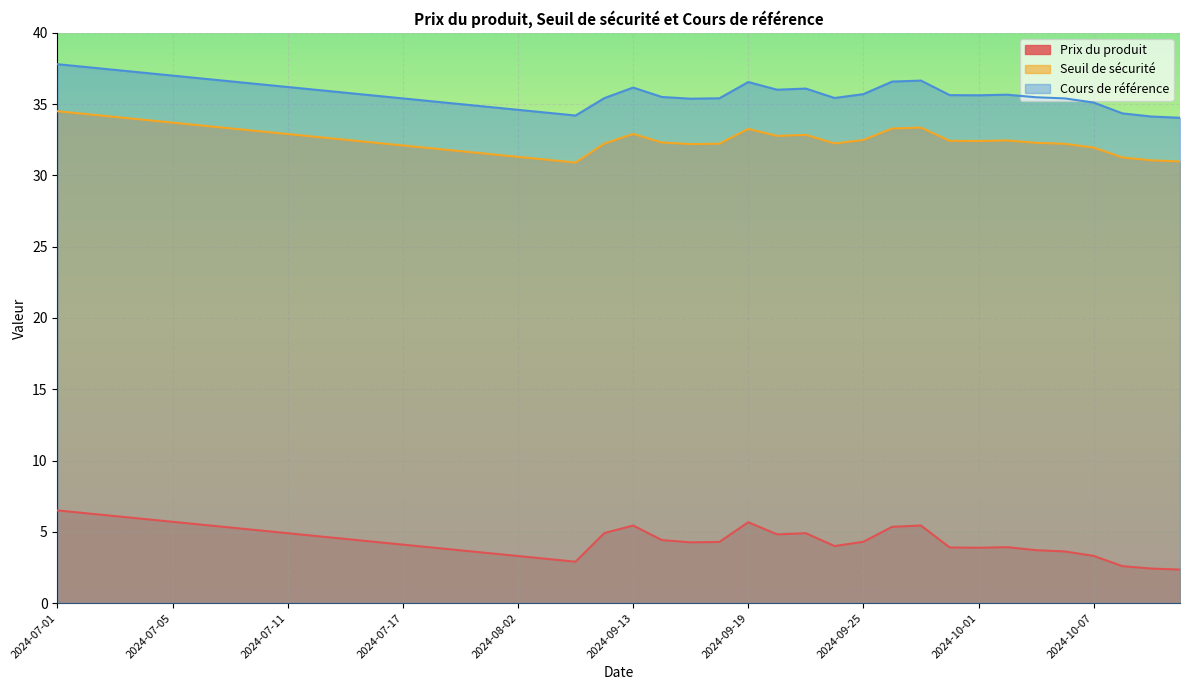

What value does the Prix du produit series have at 2024-08-02?

3.3